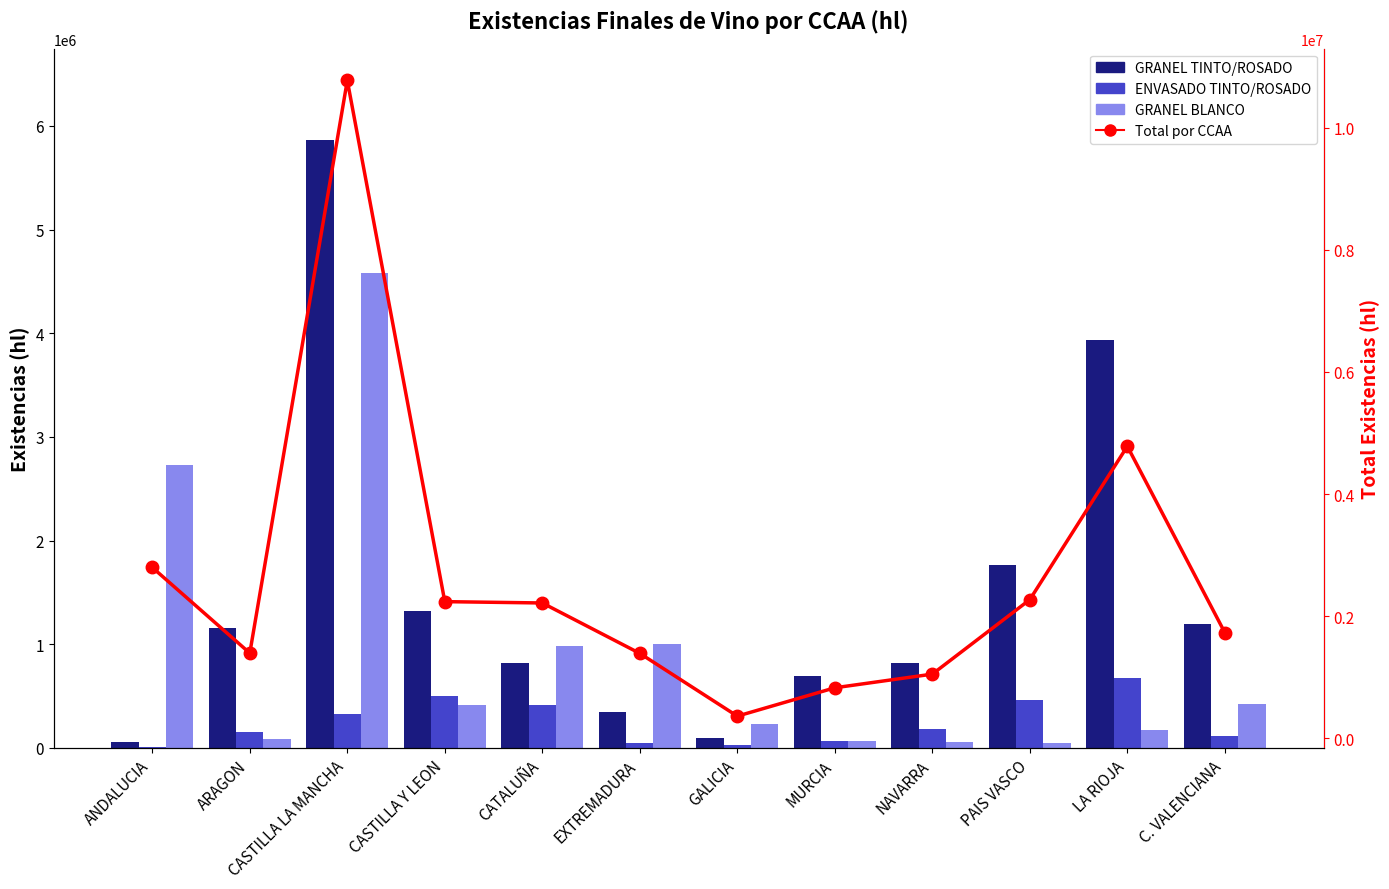

Rank the series by their maximum value, from lowest to highest.

ENVASADO TINTO/ROSADO, GRANEL BLANCO, GRANEL TINTO/ROSADO, Total por CCAA